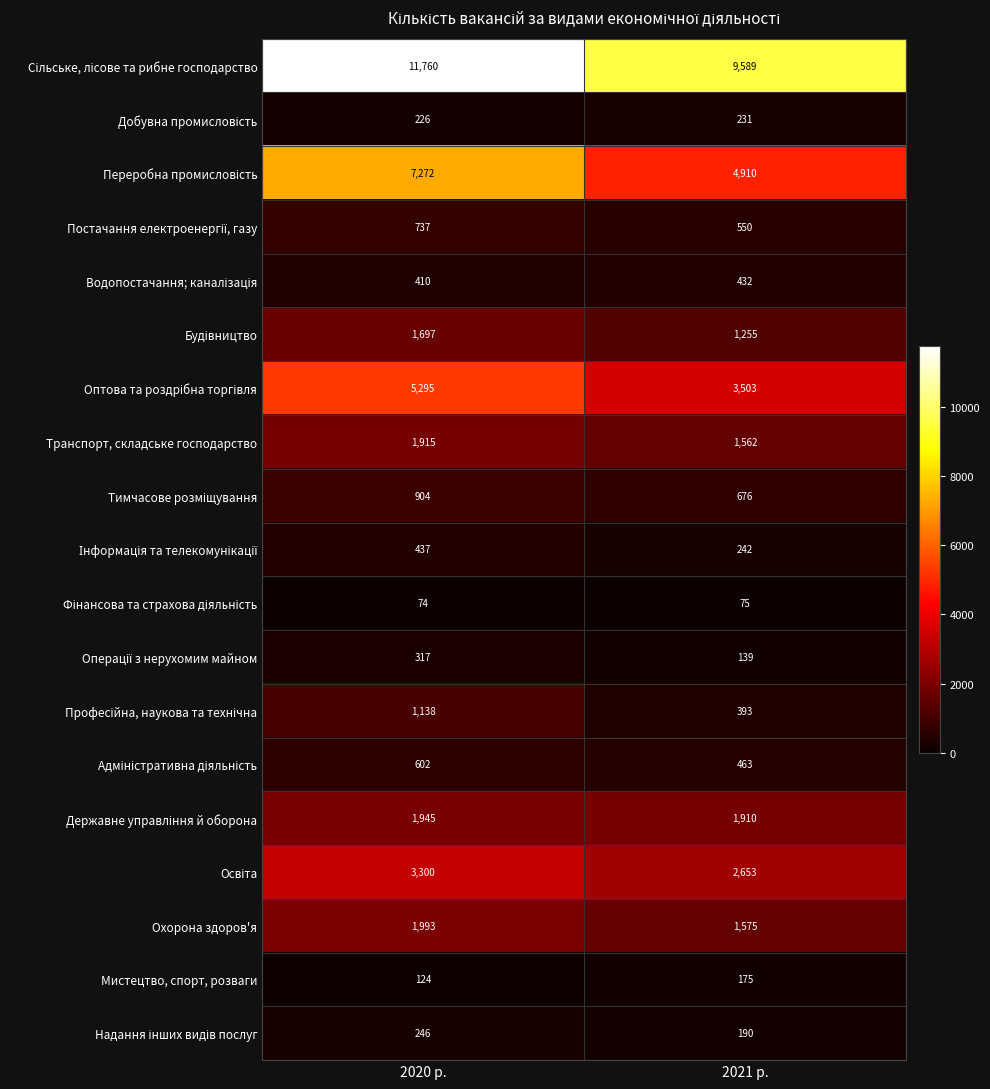

What is the spread (max minus min) of values at 2020 р.?

11686